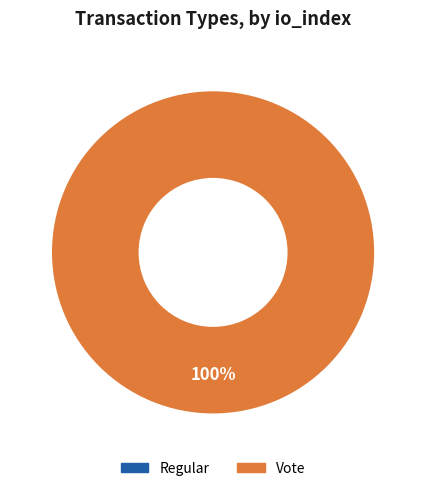

What is the smallest slice in the pie chart?

Regular